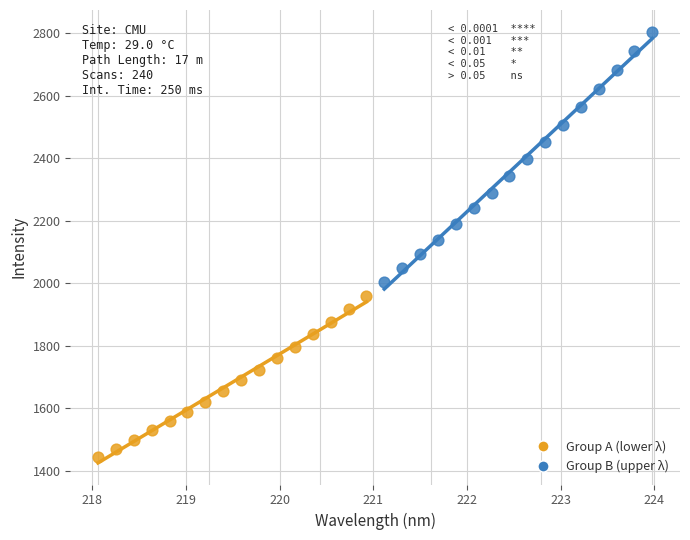

Which series has the largest Y range (max minus min)?

Group B (upper λ)